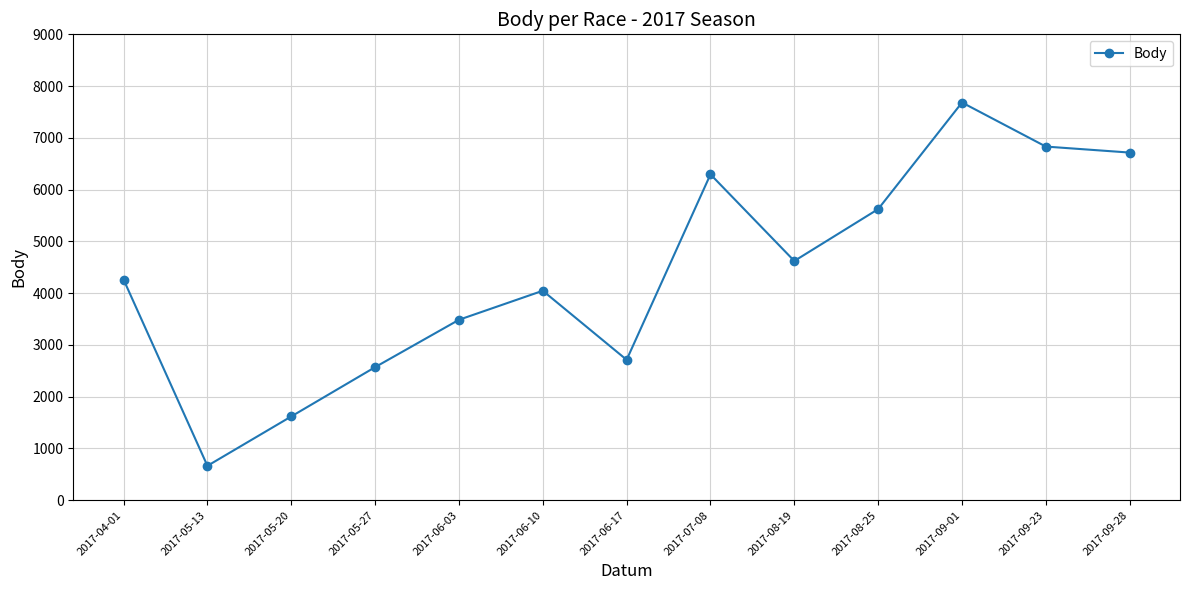

The chart shows a value of 240 at 2017-05-13. True or false?

False